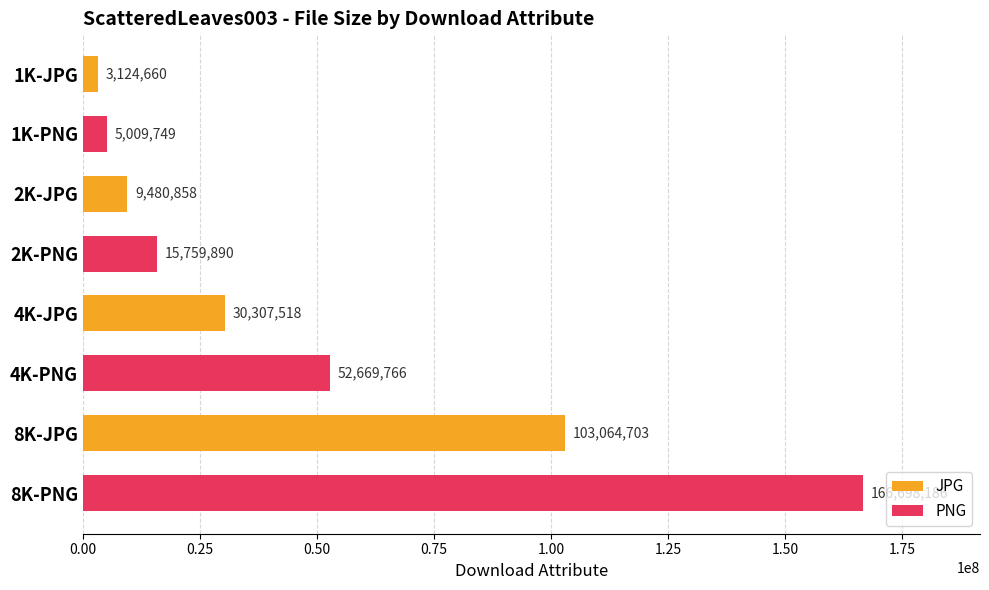

Reading bottom to top, what are all the values shown in this chart?

166698186	103064703	52669766	30307518	15759890	9480858	5009749	3124660